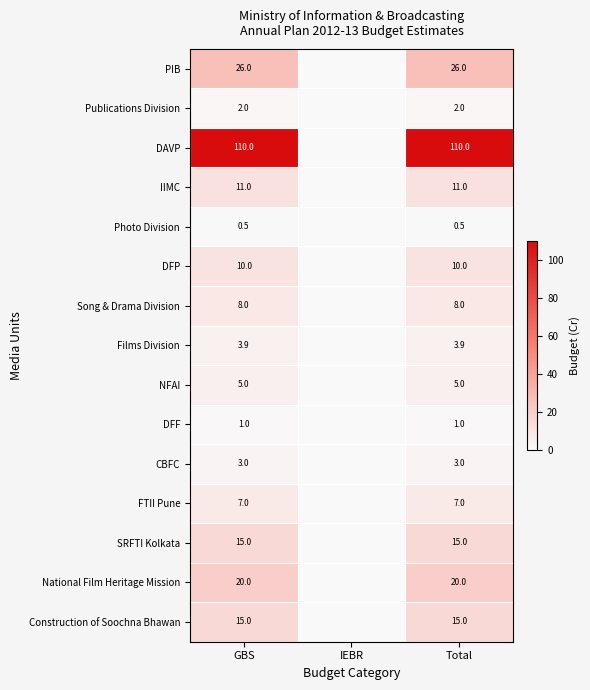

Is it true that DFF equals 0.3 at Total?

False